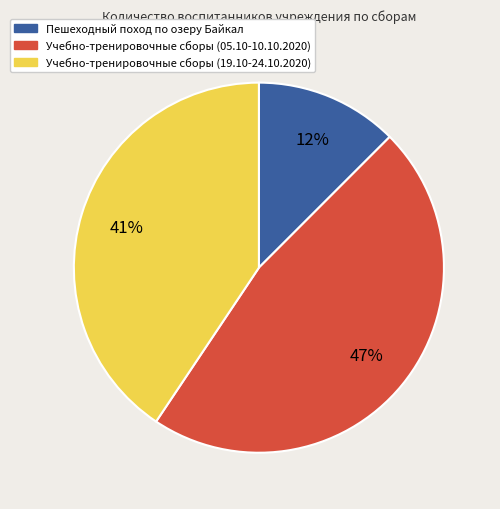

Is there a majority slice in this chart?

No